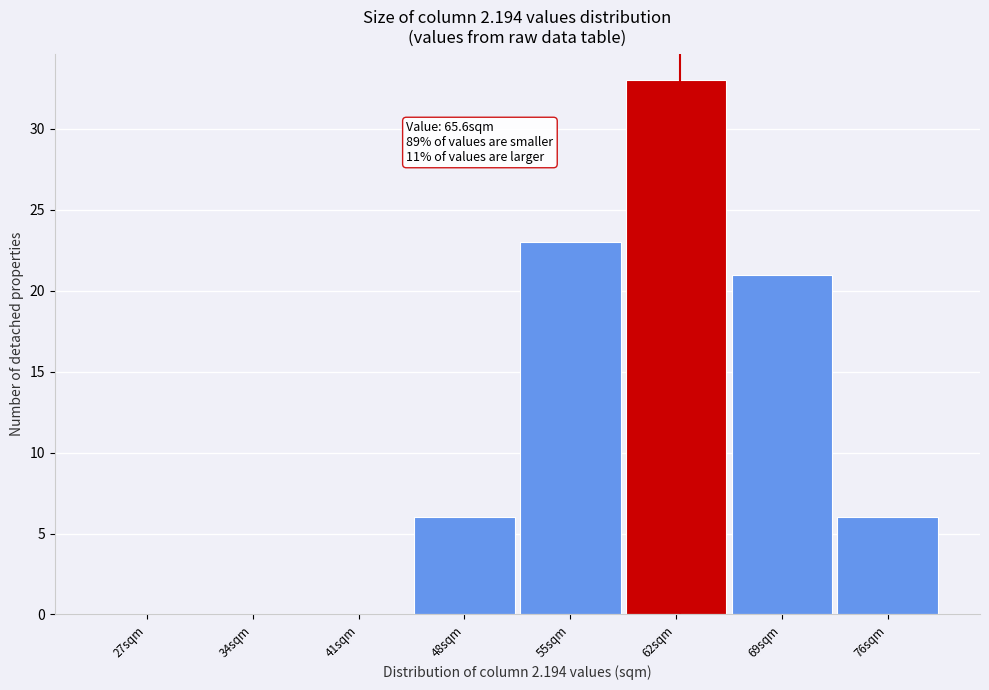

Reading left to right, extract all data points from this chart.

27sqm=0	34sqm=0	41sqm=0	48sqm=6	55sqm=23	62sqm=33	69sqm=21	76sqm=6